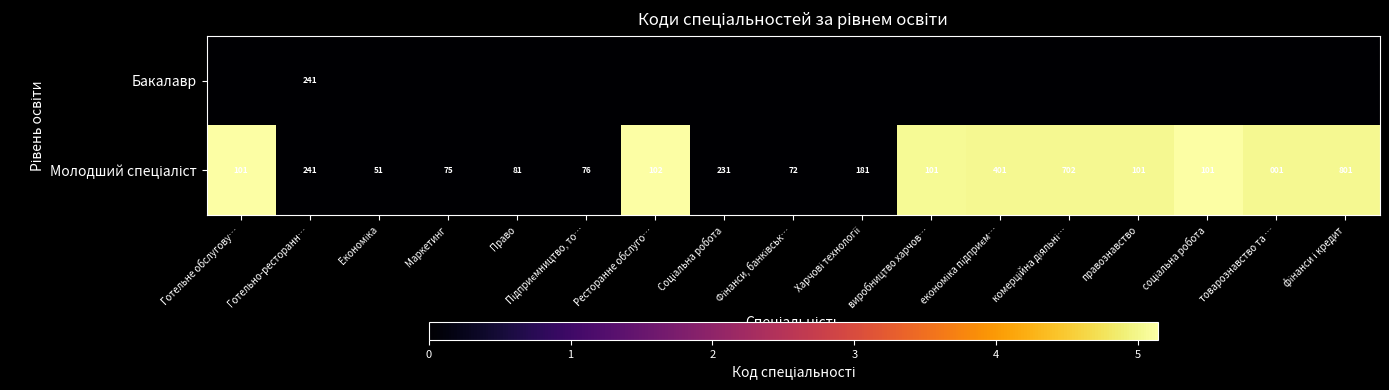

What is the spread (max minus min) of values at Ресторанне обслуго…?

514010102